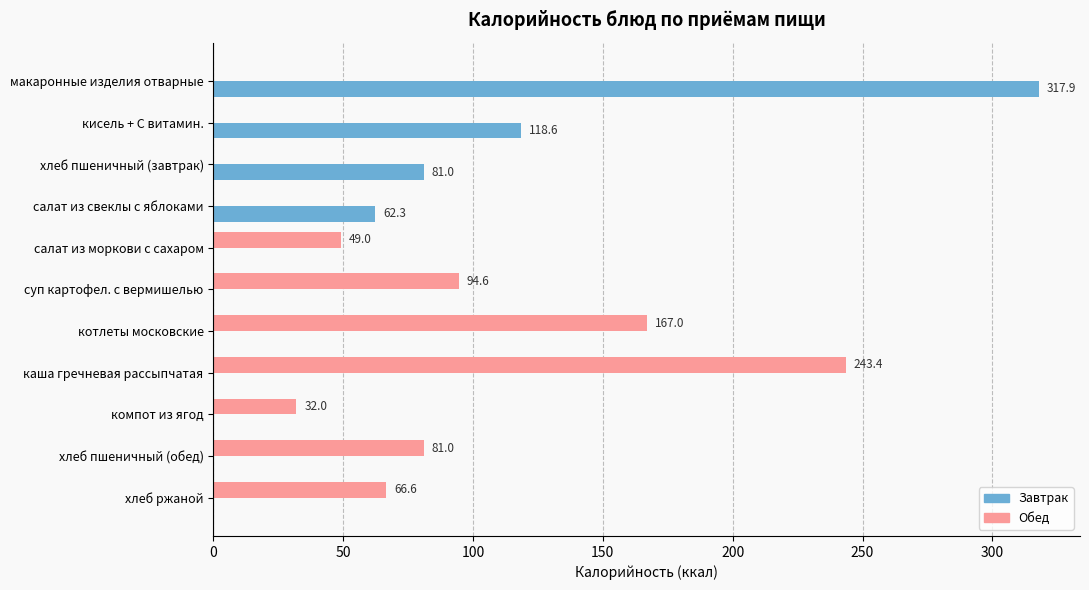

What is the total value across all series at хлеб пшеничный (обед)?

81.0